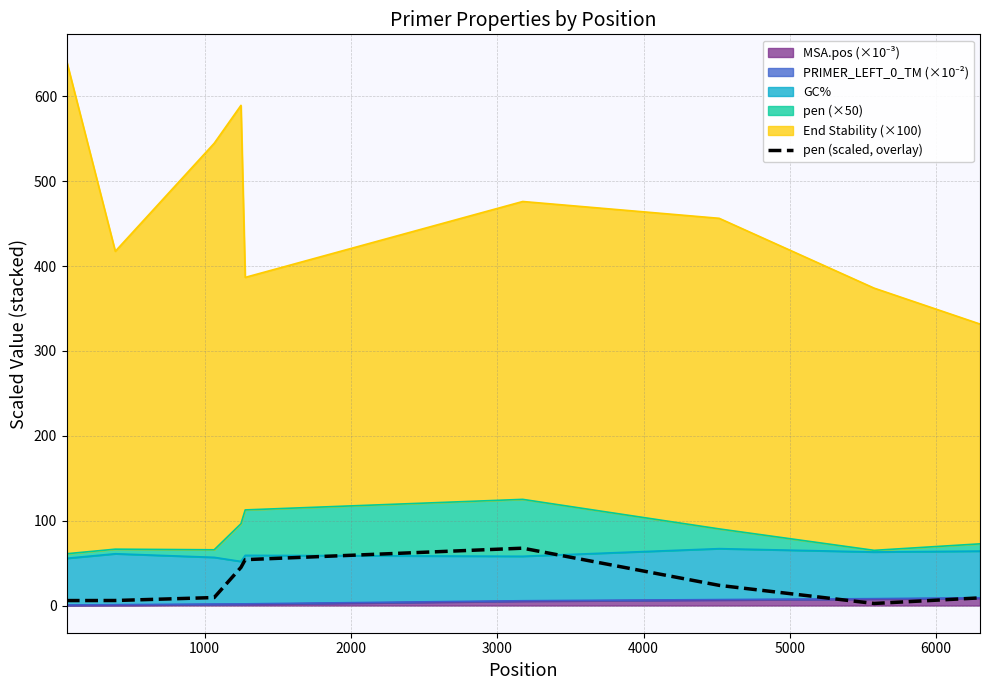

How many points are lower than both their immediate neighbors (excluding endpoints)?

1